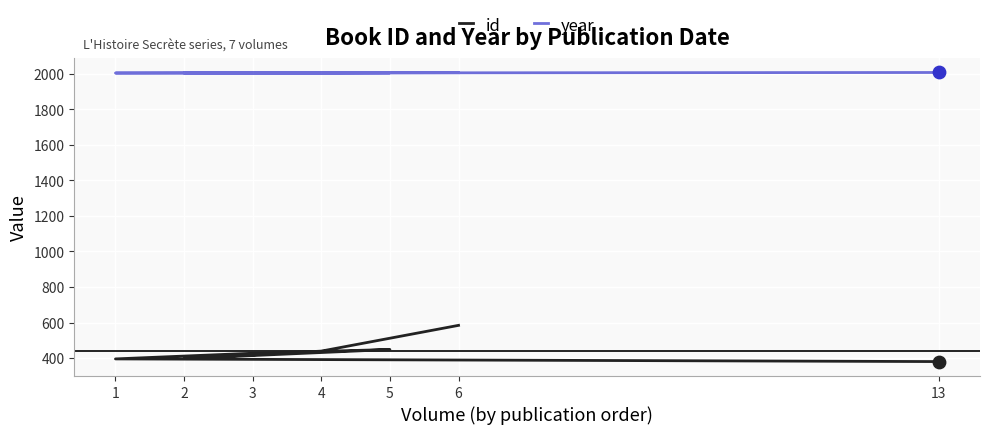

Which series has the largest total across all categories?

year